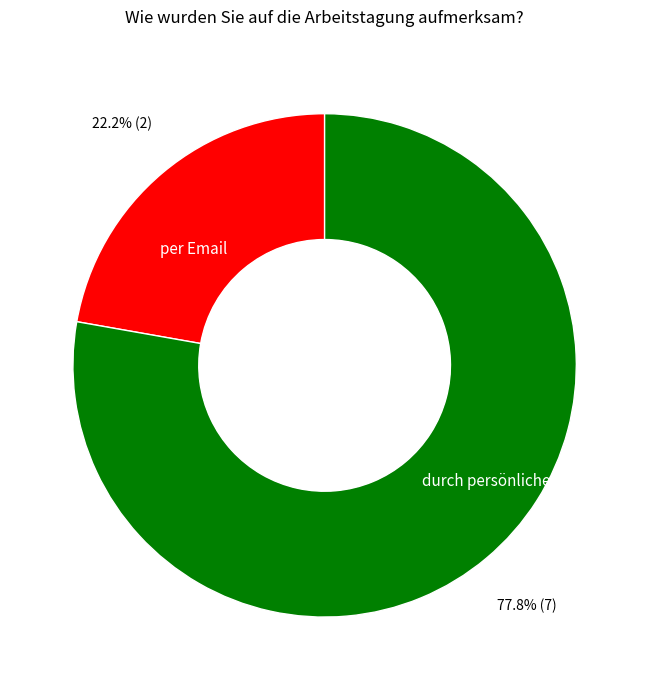

Is it true that durch persönliche Einladung is 78% of the pie?

True